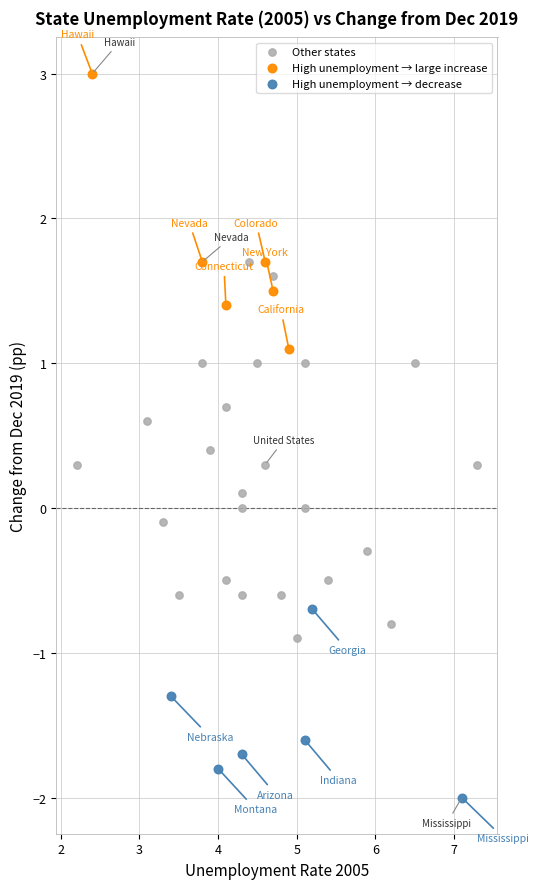

Which series has the largest Y range (max minus min)?

Other states